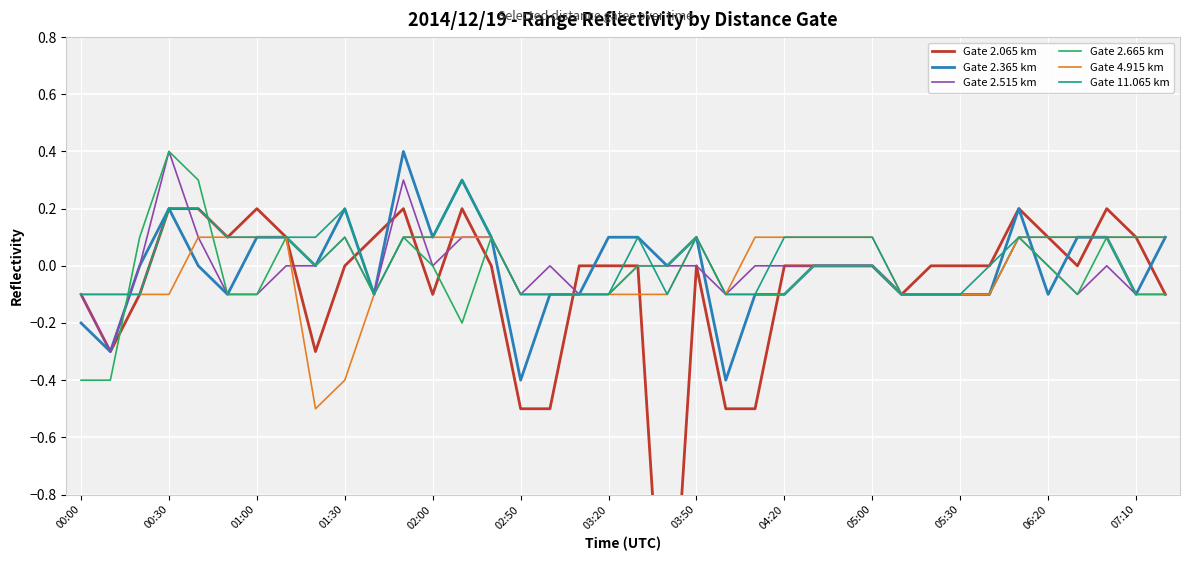

How many distinct data groups are displayed?

6